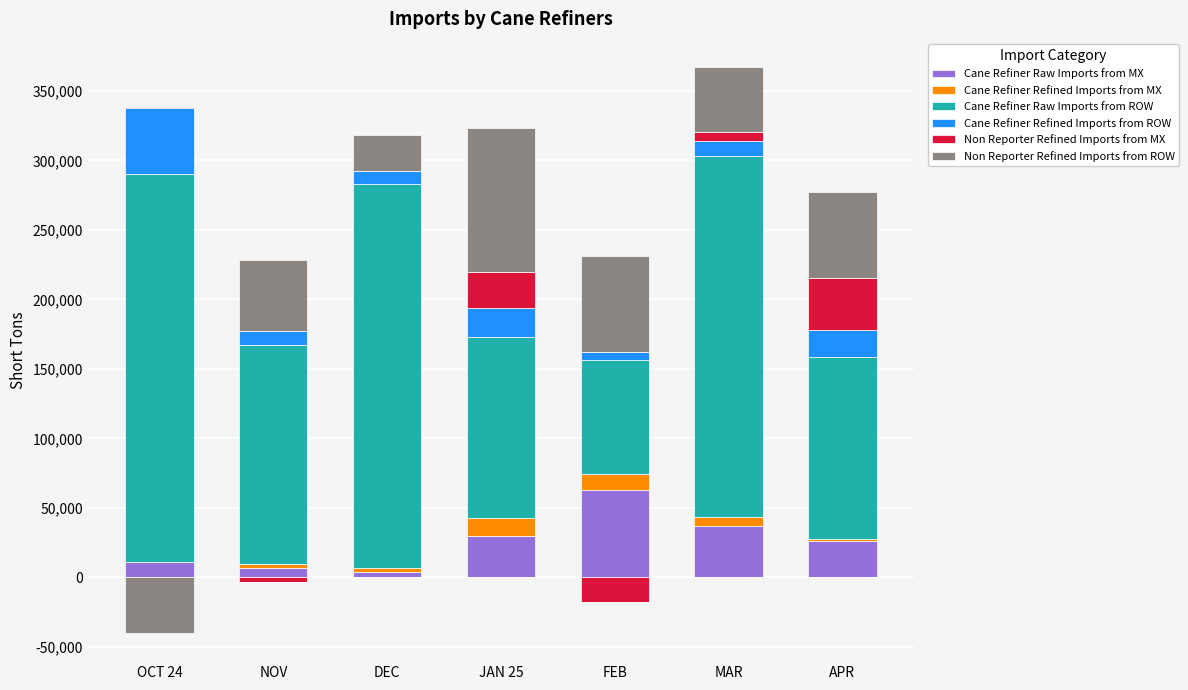

How many distinct data groups are displayed?

6